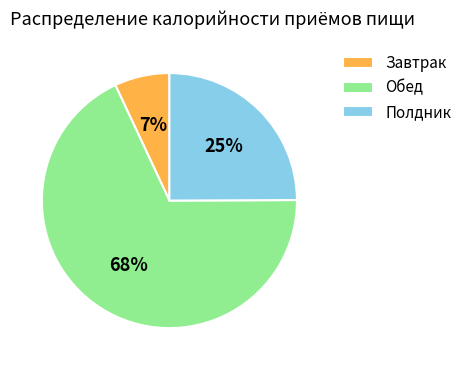

The Полдник slice represents 25% of the pie. True or false?

True